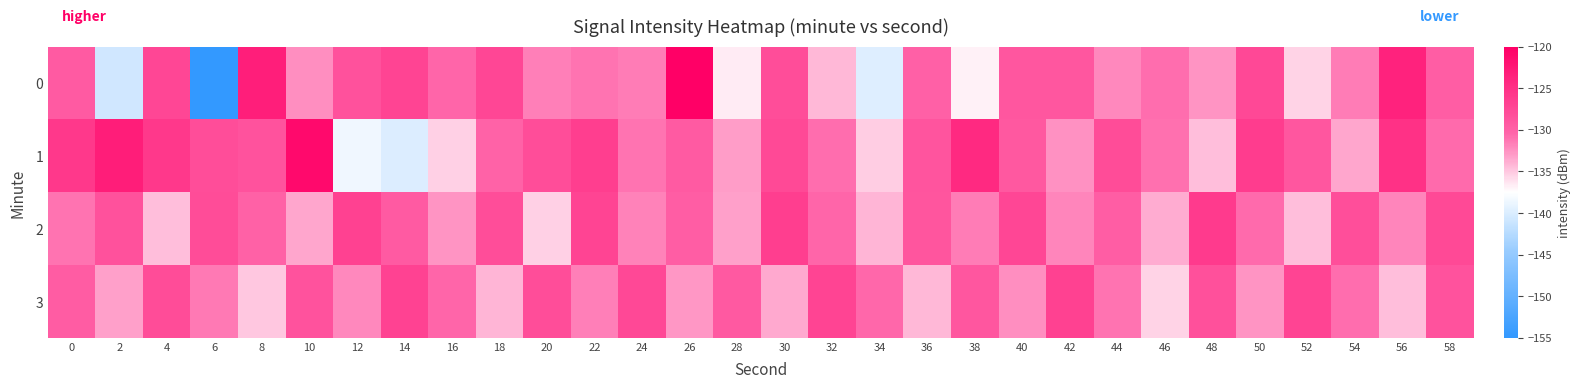

Which series has the largest total across all categories?

1